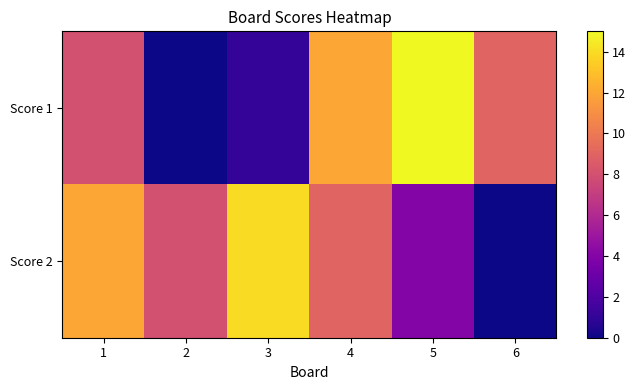

Which series has the largest total across all categories?

Score 2